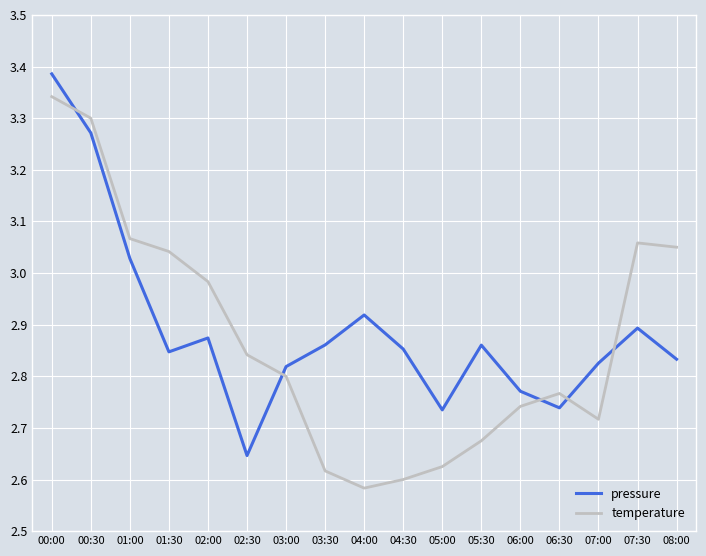

Which series has the largest total across all categories?

pressure